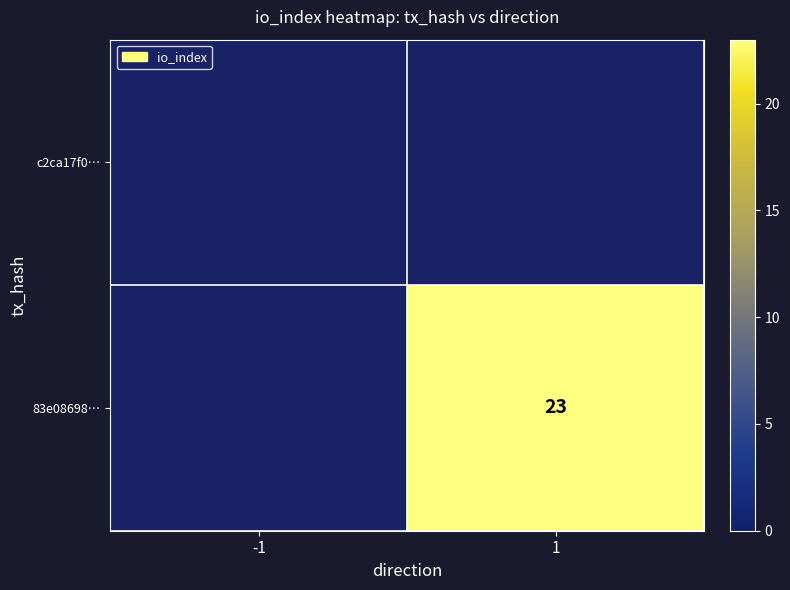

List the labels in order of c2ca17f0… value, smallest first.

-1, 1